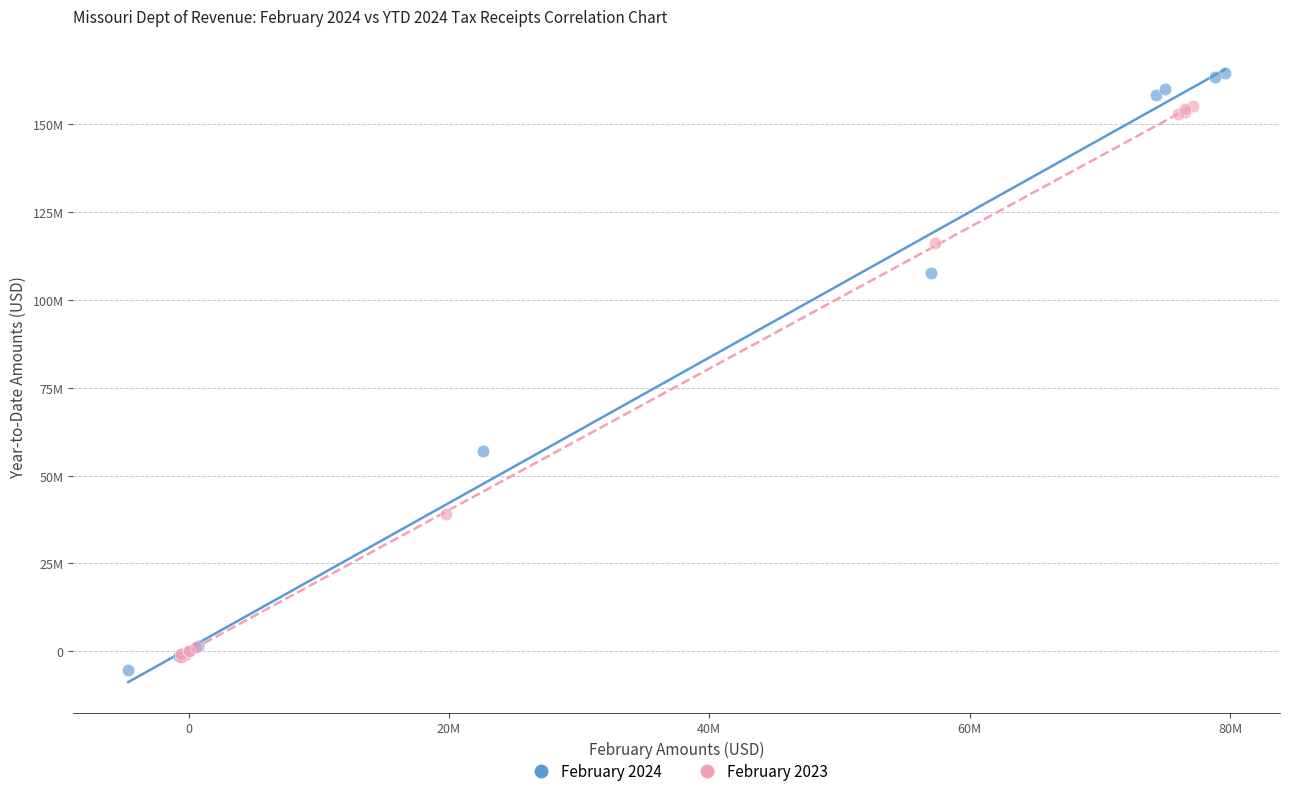

Which series has the largest Y range (max minus min)?

February 2024